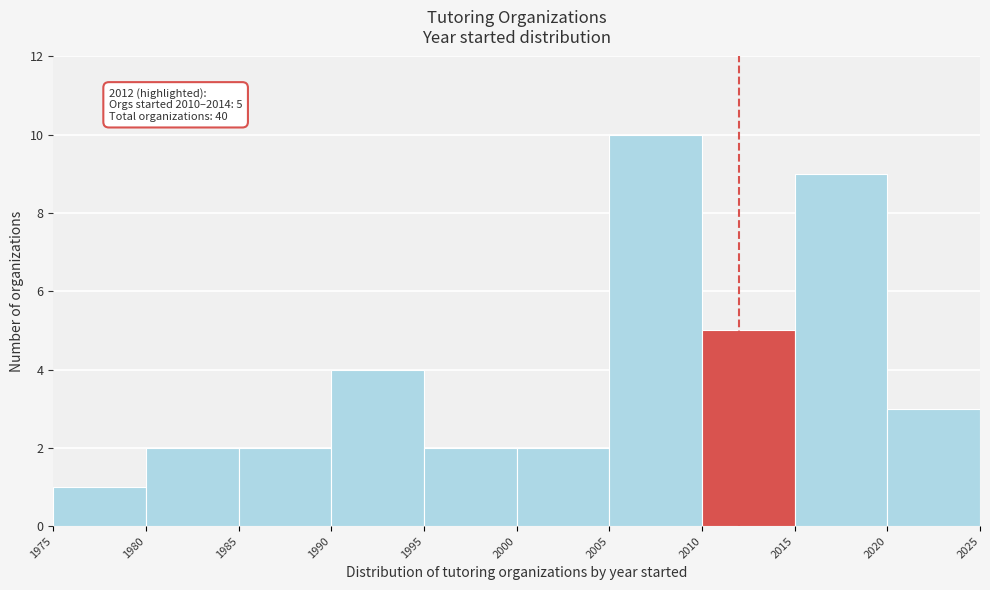

Which range on the x-axis has the tallest bar?

2005 to 2010